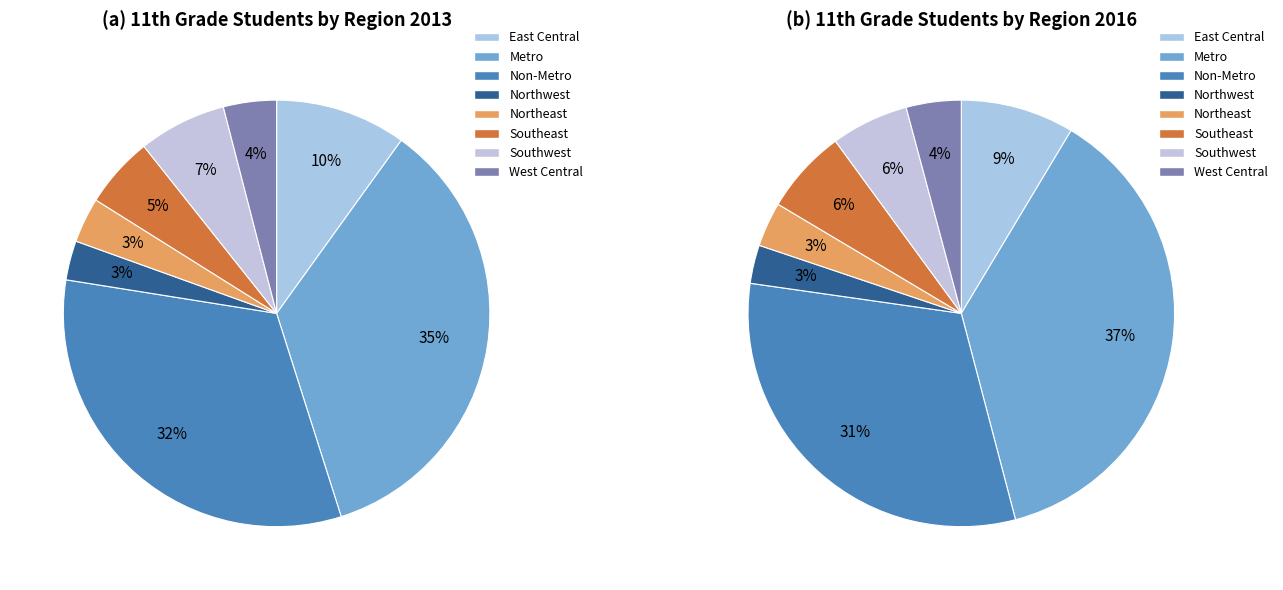

How many segments does this pie chart have?

8